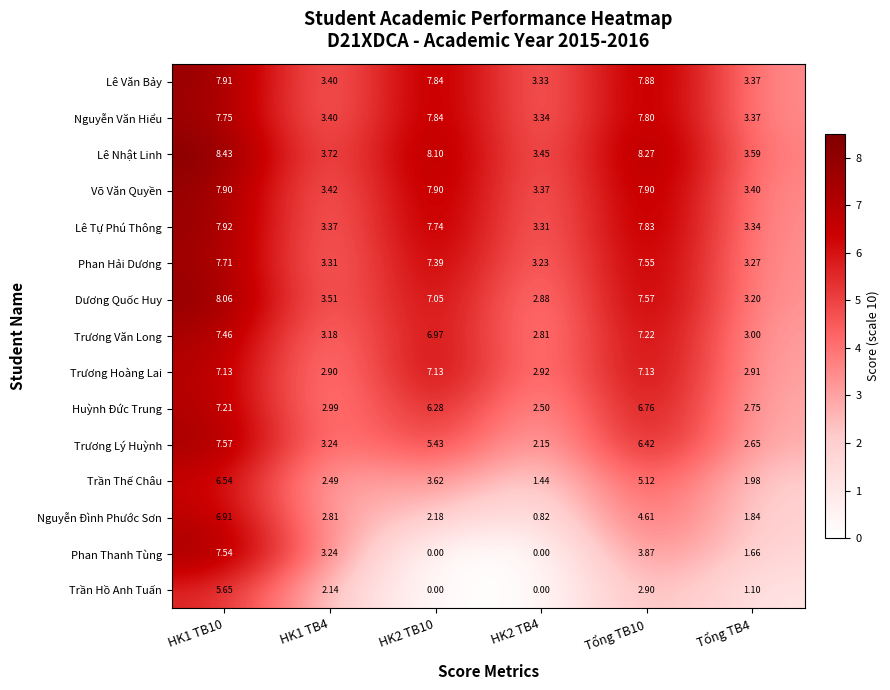

What is the total value across all series at HK2 TB10?

85.5